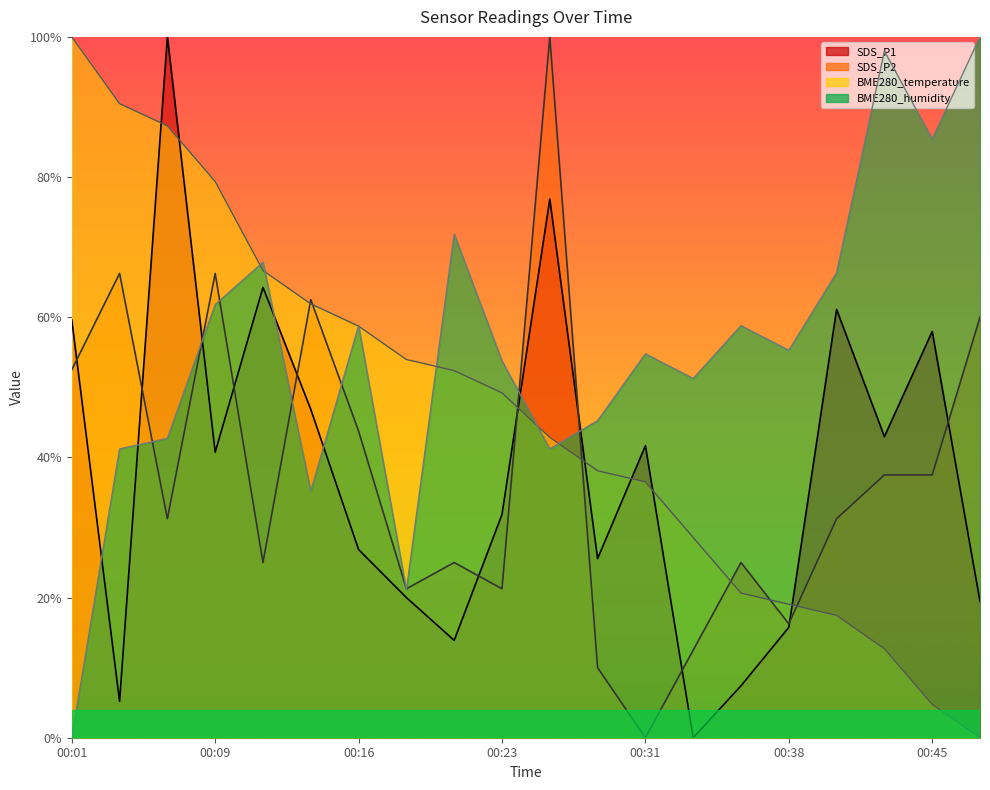

What is the value of the SDS_P1 point at the 1st from the left?

0.6